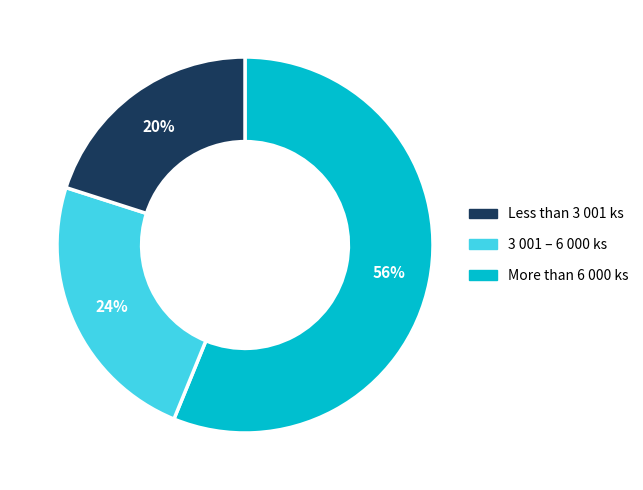

Is there any slice that represents more than half of the pie?

Yes